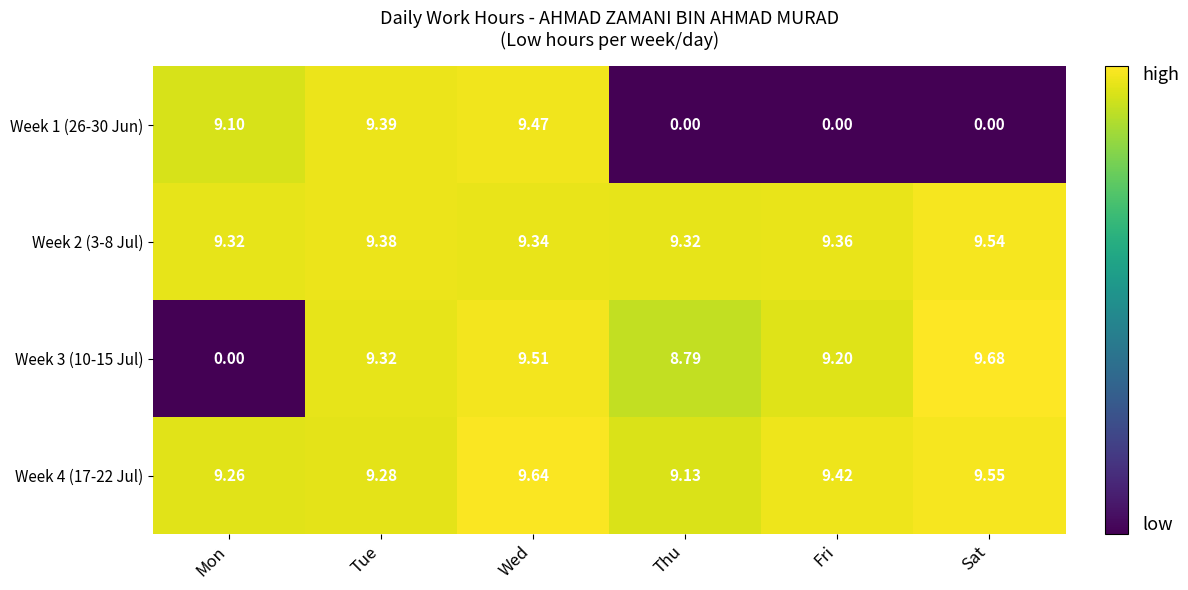

Which series has the largest range (max minus min)?

Week 3 (10-15 Jul)